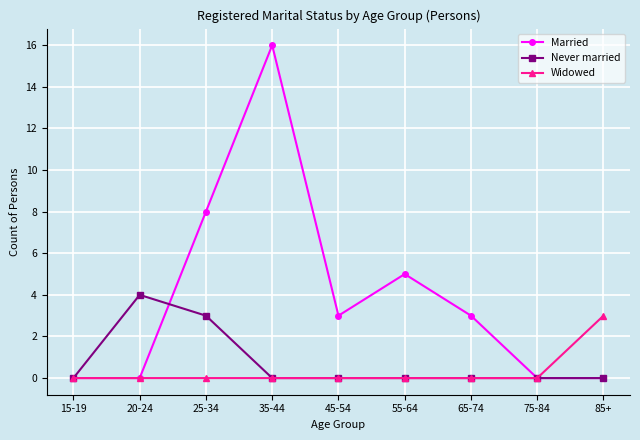

Reading left to right, extract all data points from this chart.

Married: 15-19=0	20-24=0	25-34=8	35-44=16	45-54=3	55-64=5	65-74=3	75-84=0	85+=0
Never married: 15-19=0	20-24=4	25-34=3	35-44=0	45-54=0	55-64=0	65-74=0	75-84=0	85+=0
Widowed: 15-19=0	20-24=0	25-34=0	35-44=0	45-54=0	55-64=0	65-74=0	75-84=0	85+=3